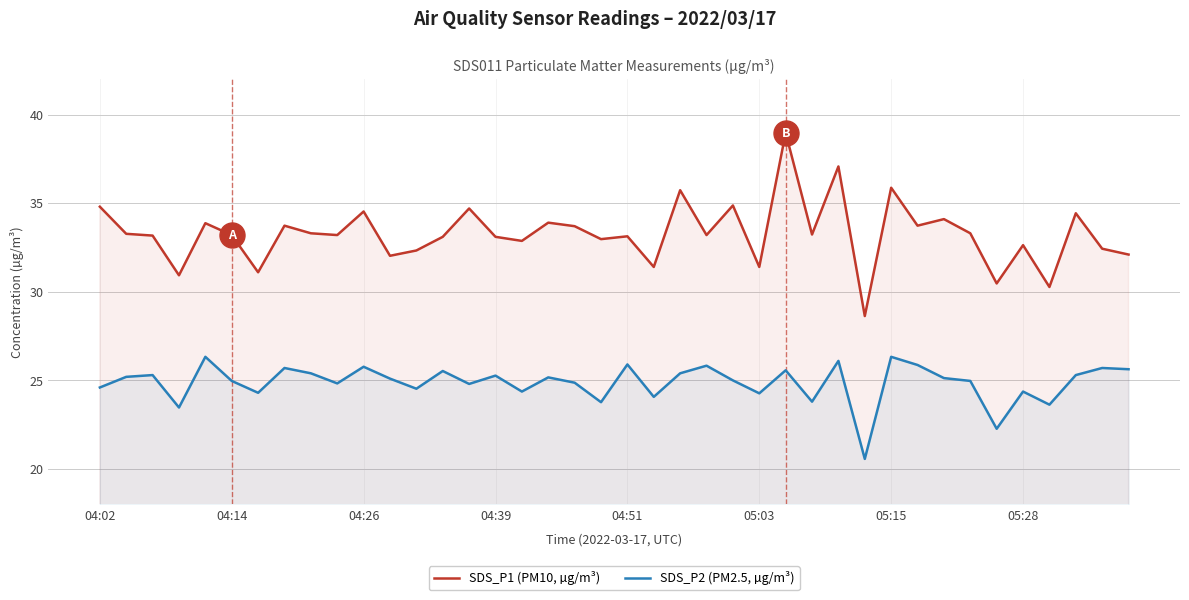

True or false: SDS_P1 (PM10, µg/m³) has a value of 14.8 at 36.

False